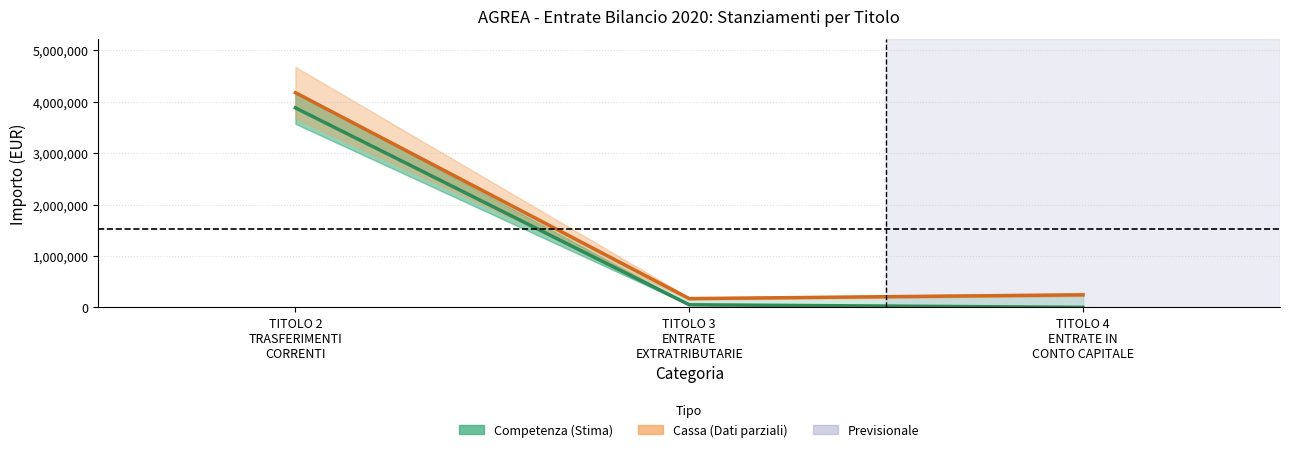

Which series has the widest spread of values?

Cassa